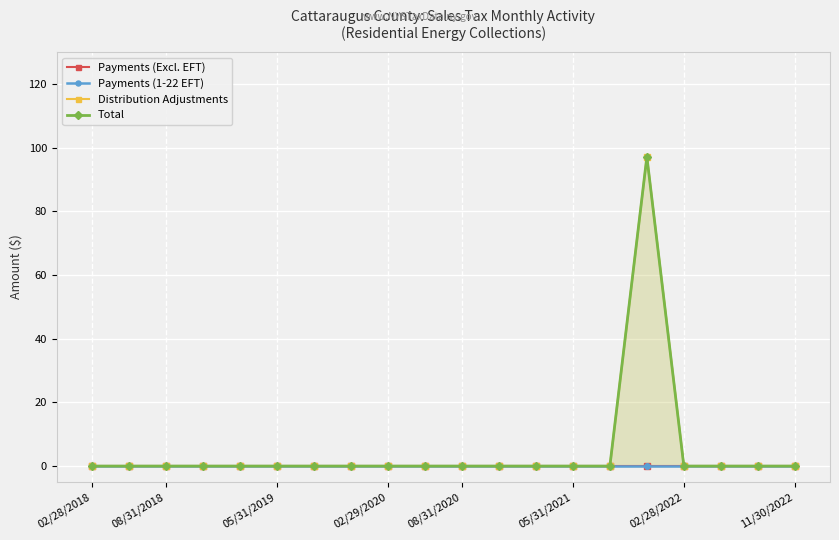

Does the chart display data point markers on the line(s)?

Yes